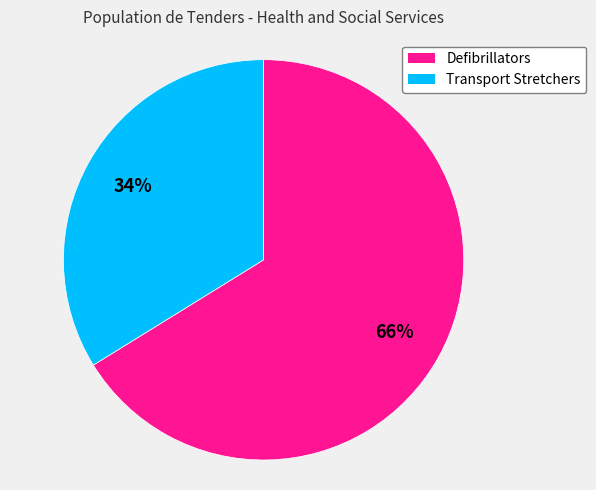

To the nearest percent, what percentage of the pie is Defibrillators?

66%